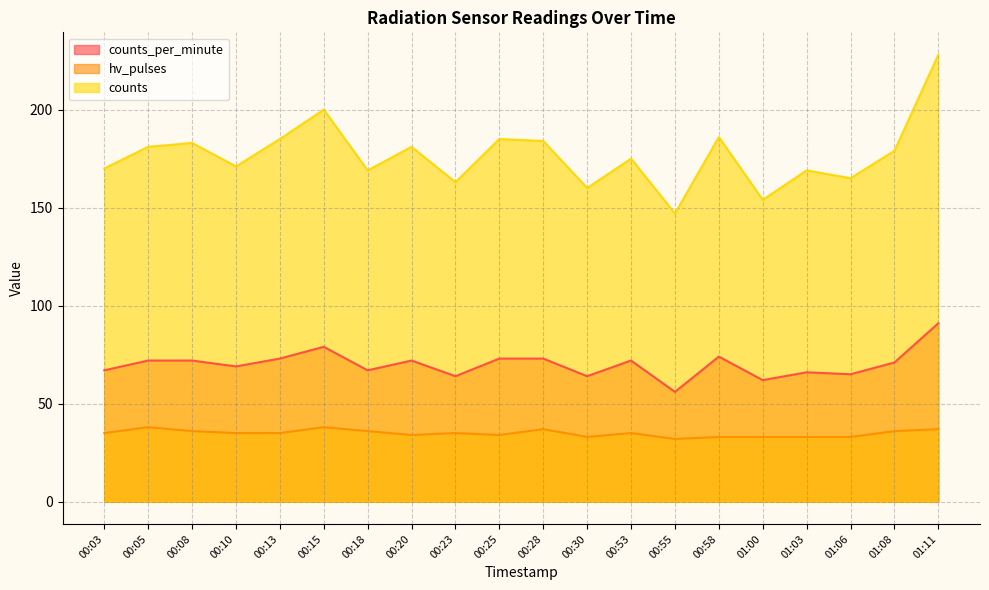

What are all the series names shown in the legend?

counts_per_minute, hv_pulses, counts